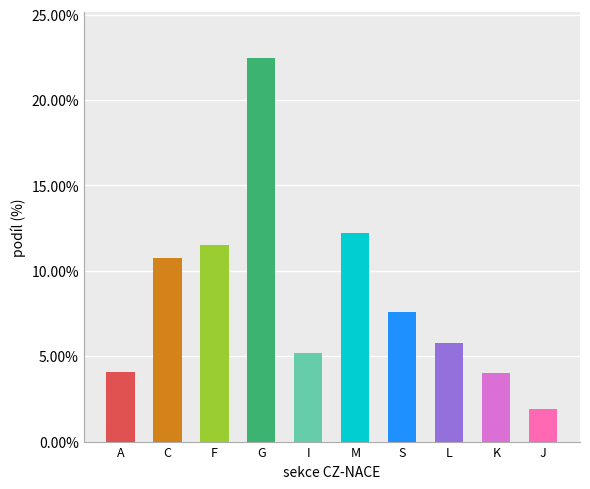

How many data points are above 7?

5